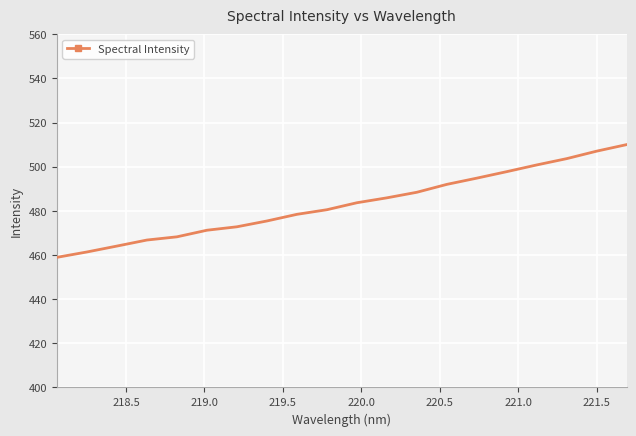

What is the difference between the maximum and minimum values?

51.1